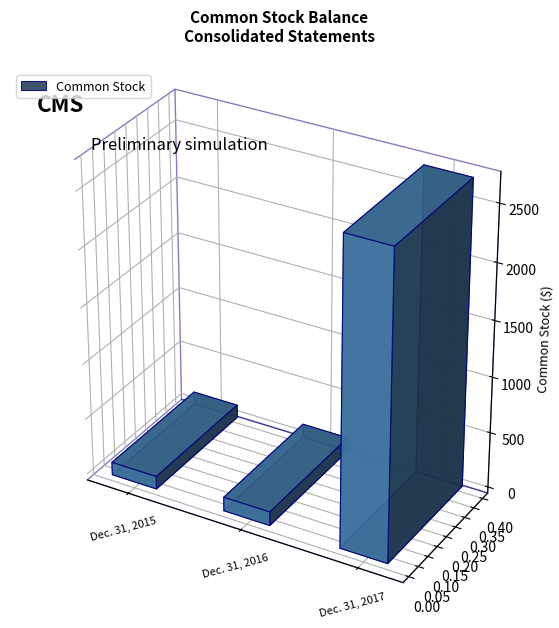

What value does the data have at Dec. 31, 2016?

124